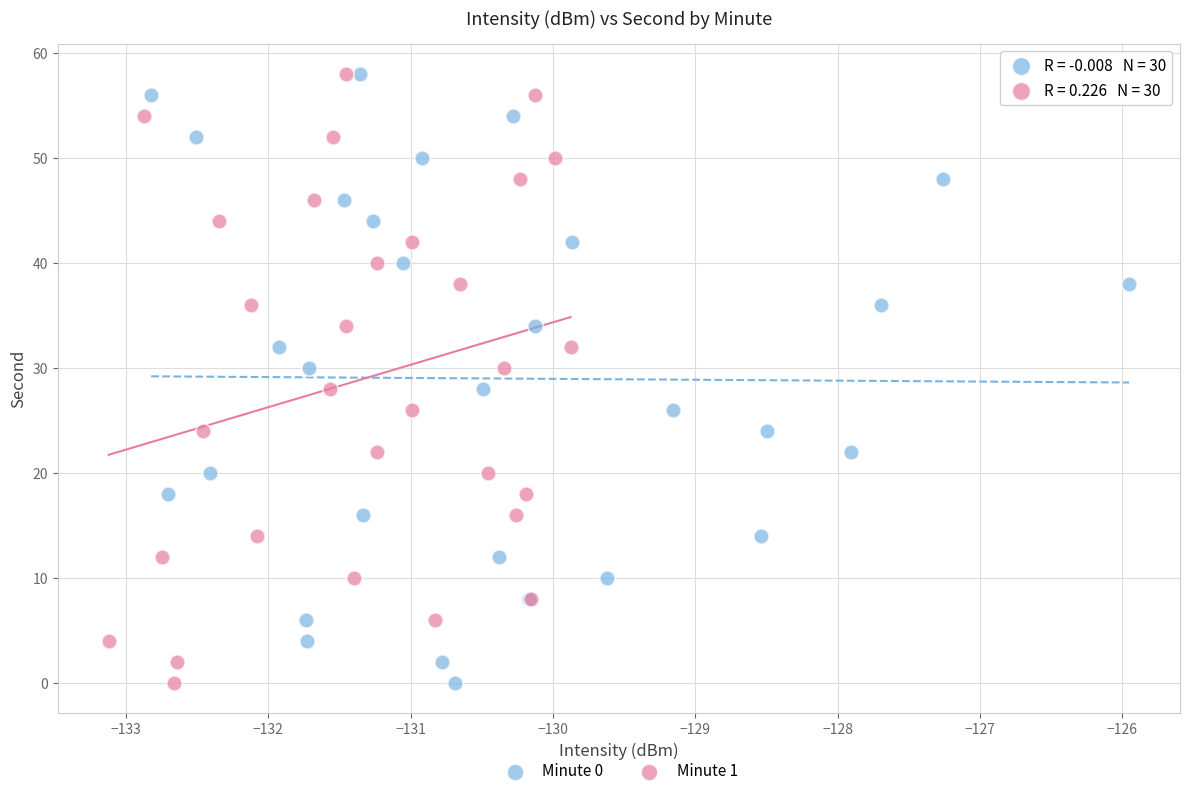

What are all the series names shown in the legend?

Minute 0, Minute 1